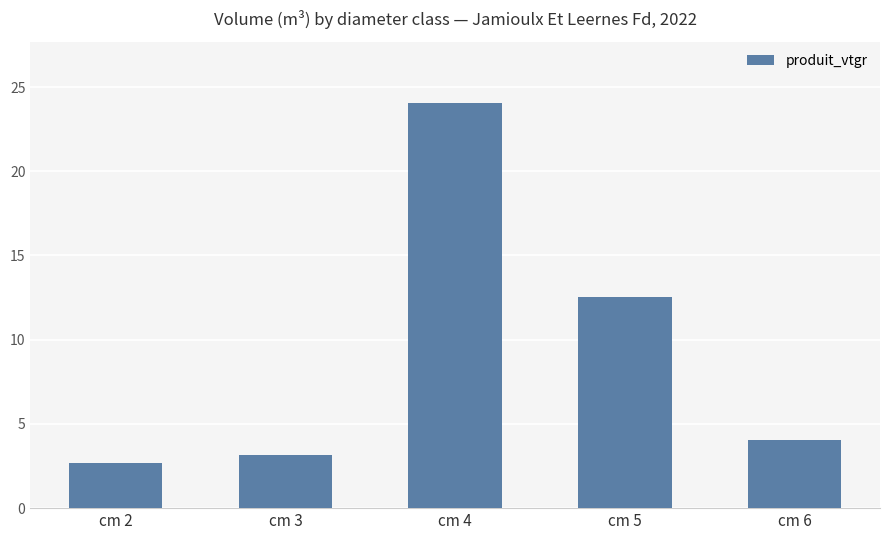

Which label corresponds to the smallest value in the chart?

cm 2